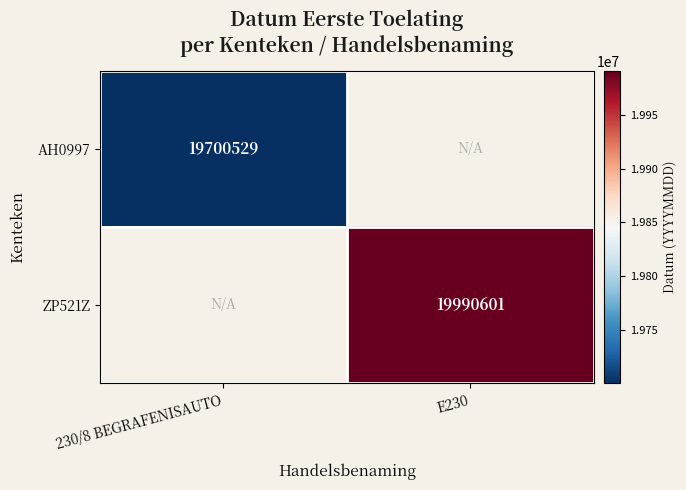

True or false: ZP521Z has a value of 19990601 at E230.

True